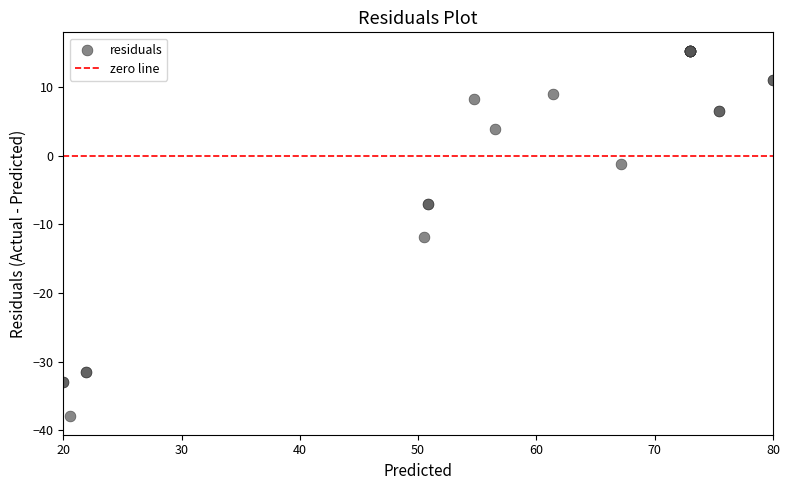

What Y value in the scatter plot is closest to -11?

-11.8